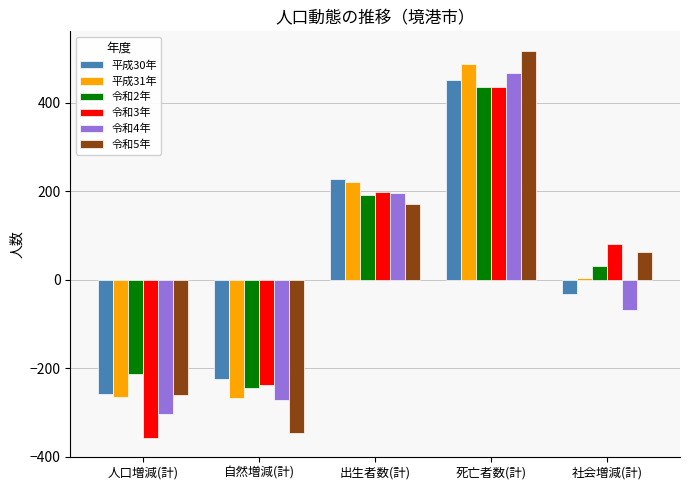

How many positive values does the 令和5年 series have?

3